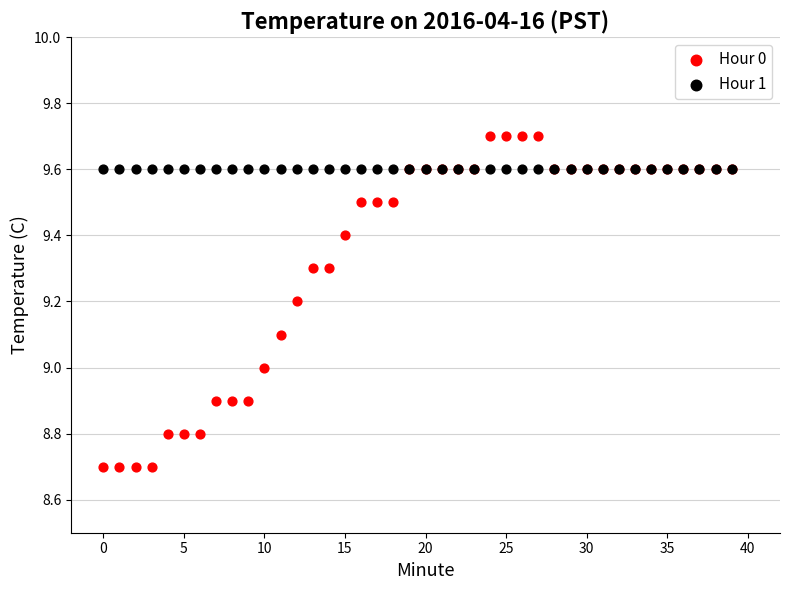

Which series contains the highest Y value?

Hour 0